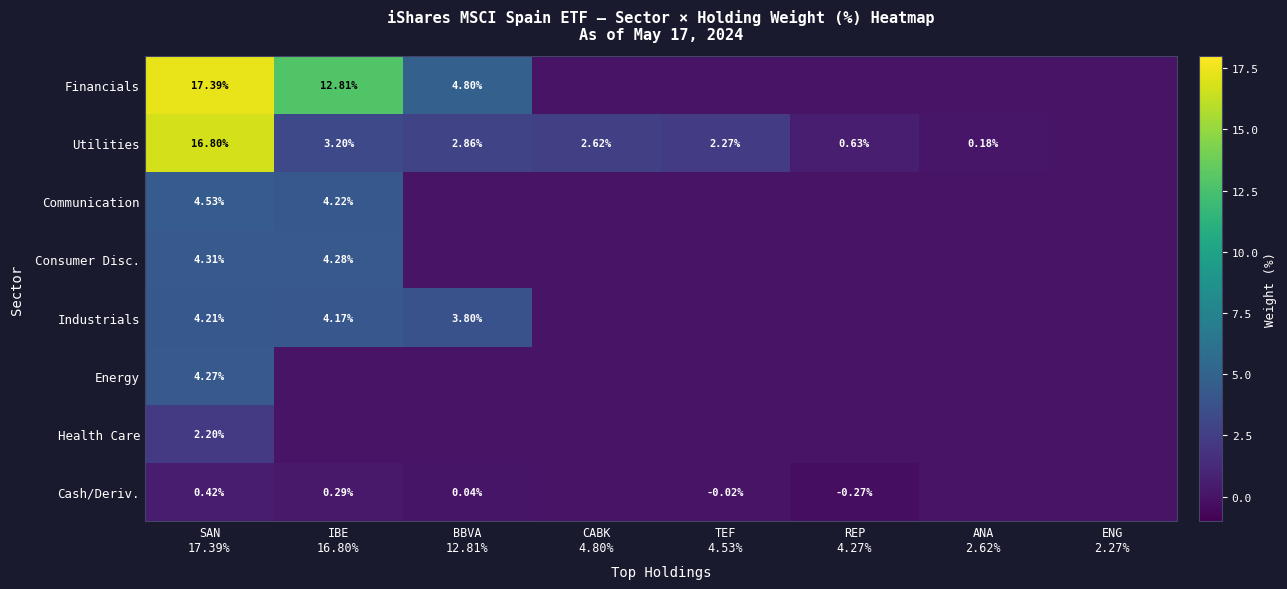

Which series has the largest range (max minus min)?

Financials